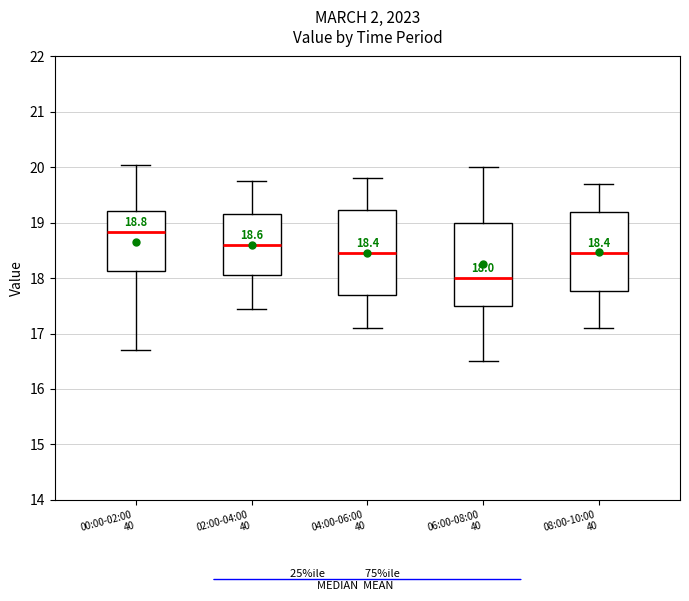

Which box's median line is the highest?

00:00-02:00 40